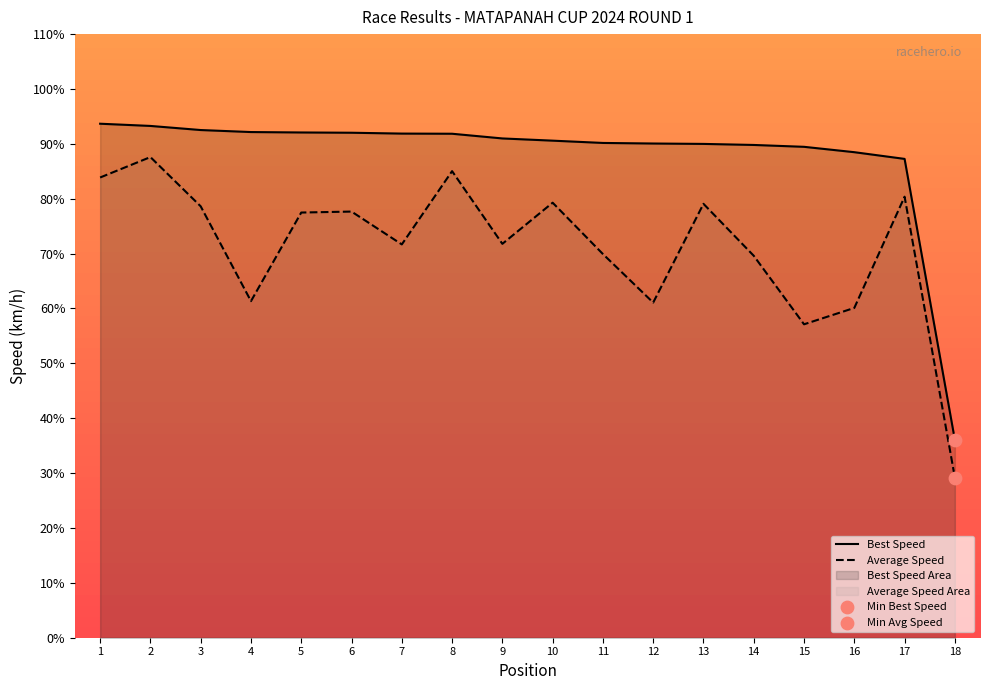

What is the total value across all series at 10?

169.9